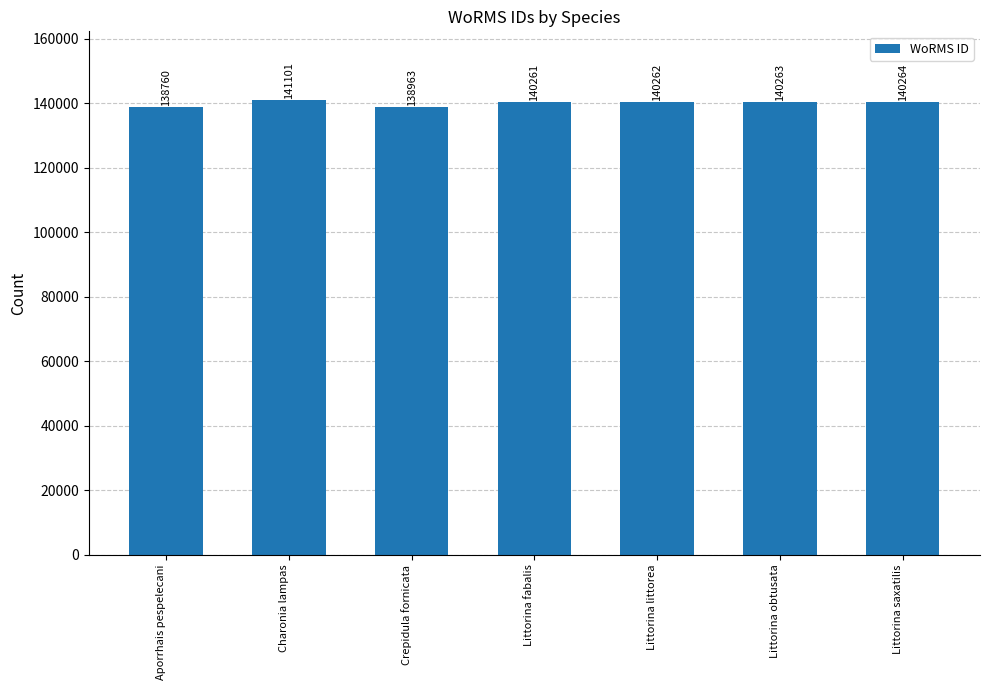

True or false: the data shows 140264 at Littorina saxatilis.

True